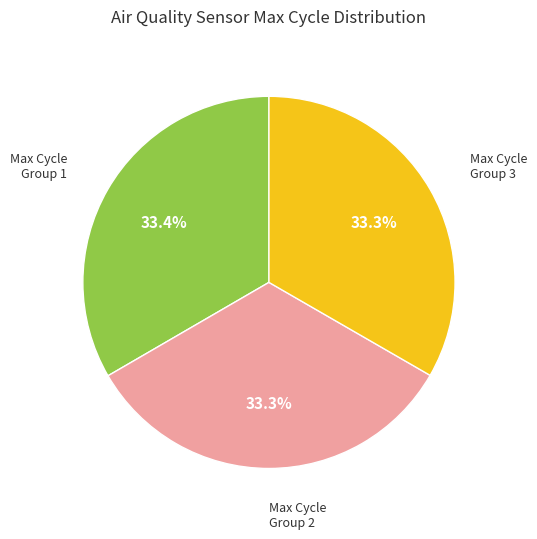

Does Max Cycle Group 1 account for over 50% of the chart?

No